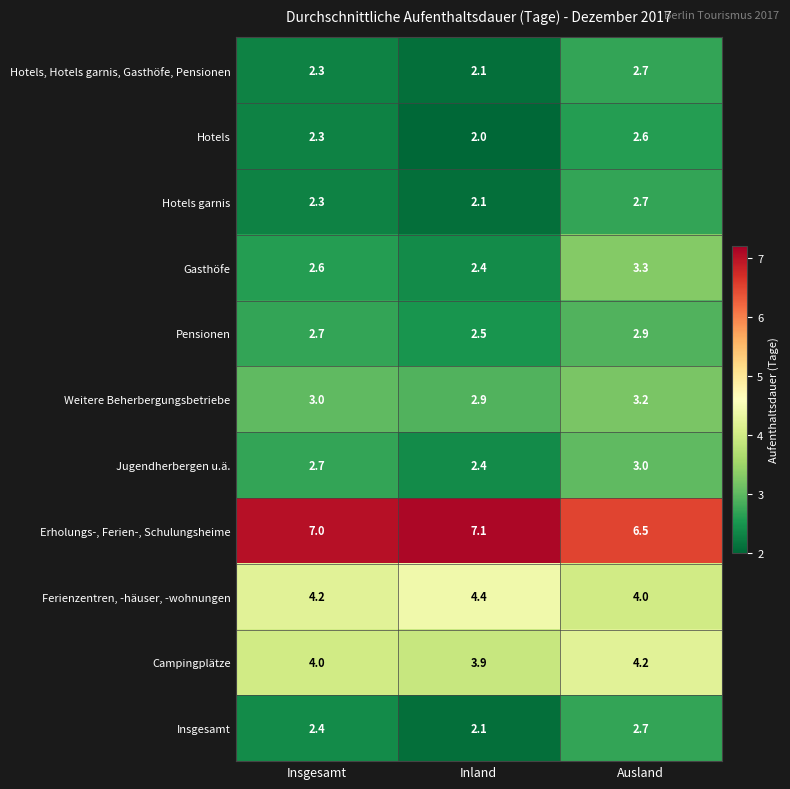

List the labels in order of Jugendherbergen u.ä. value, largest first.

Ausland, Insgesamt, Inland